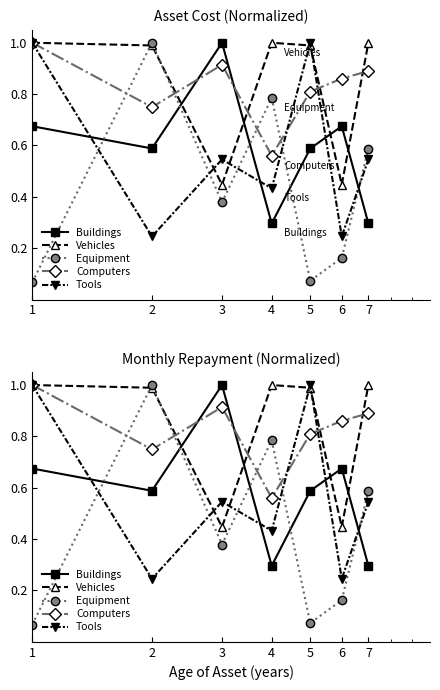

How many data points does each series have?

7